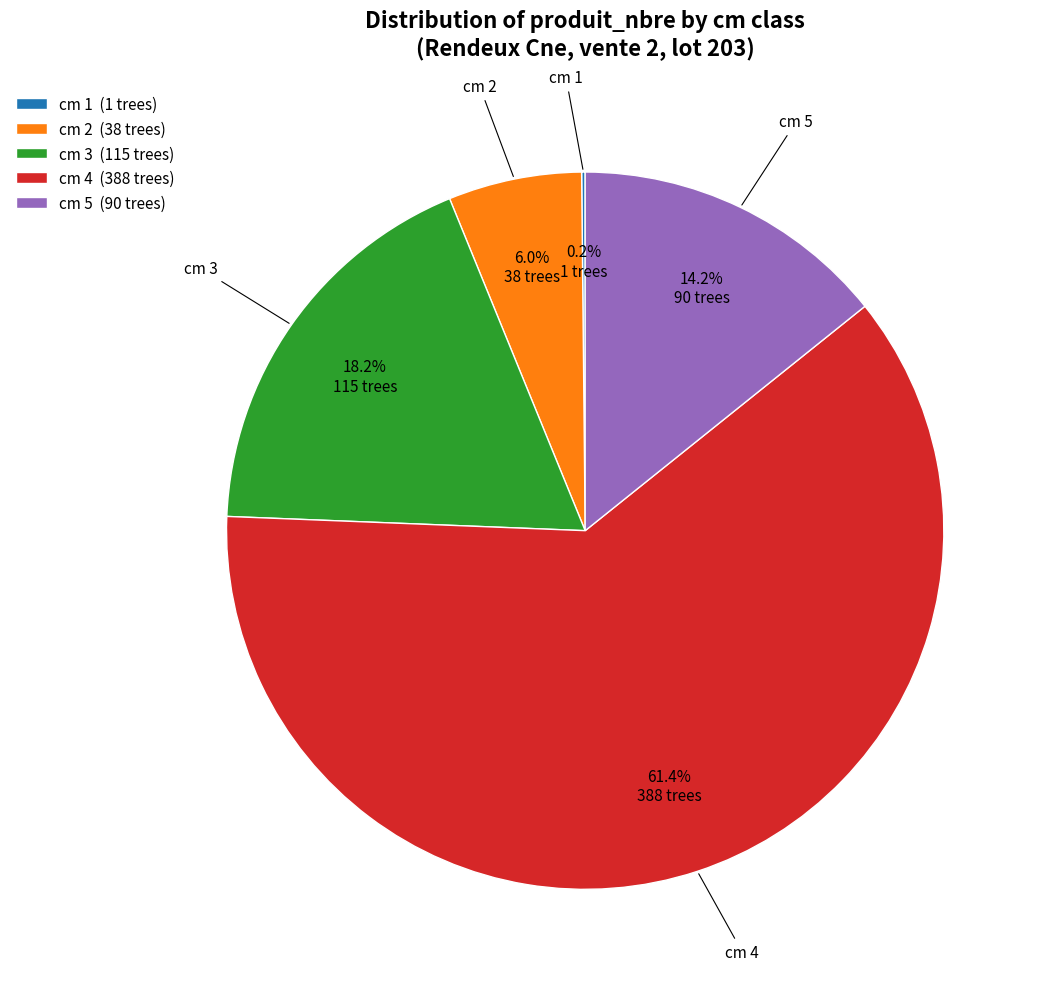

To the nearest percent, what percentage of the pie is cm 4?

61%